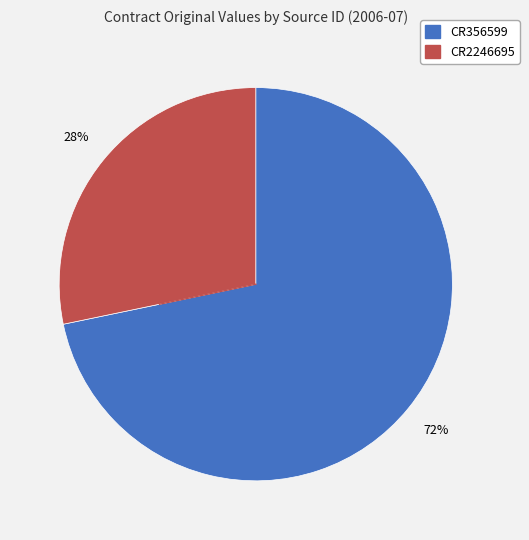

Rank the categories by value from highest to lowest.

CR356599, CR2246695